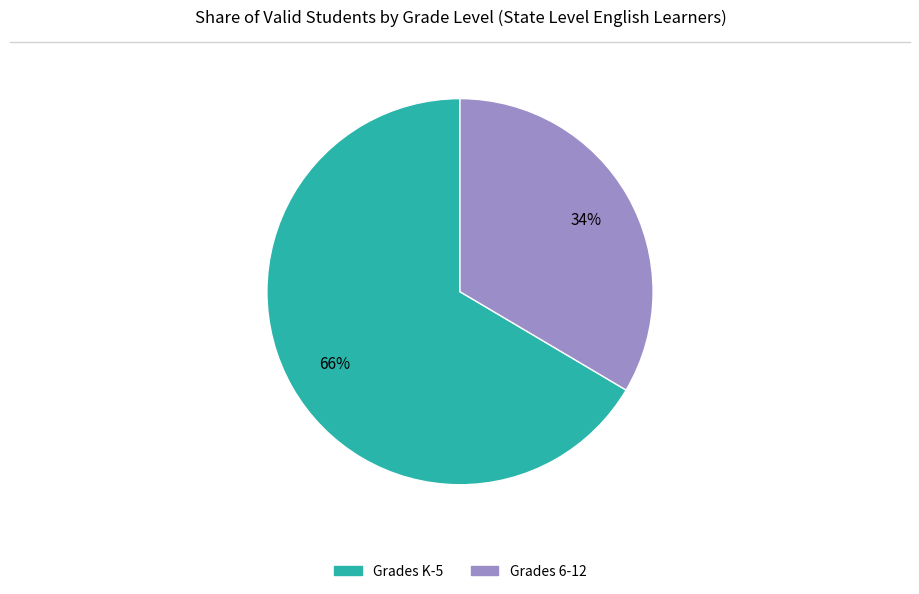

Rank the categories by value from lowest to highest.

Grades 6-12, Grades K-5